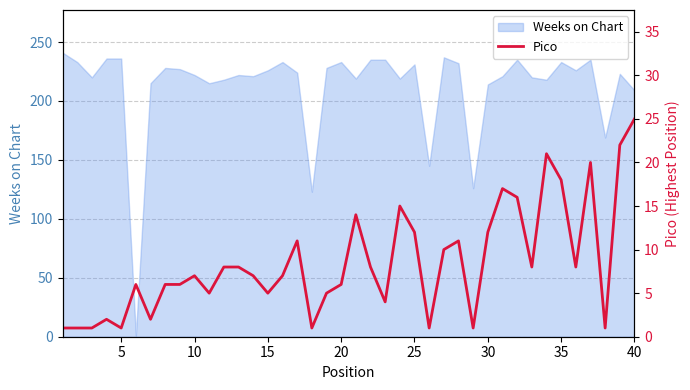

The value of Weeks on Chart at 15 is 130. True or false?

False